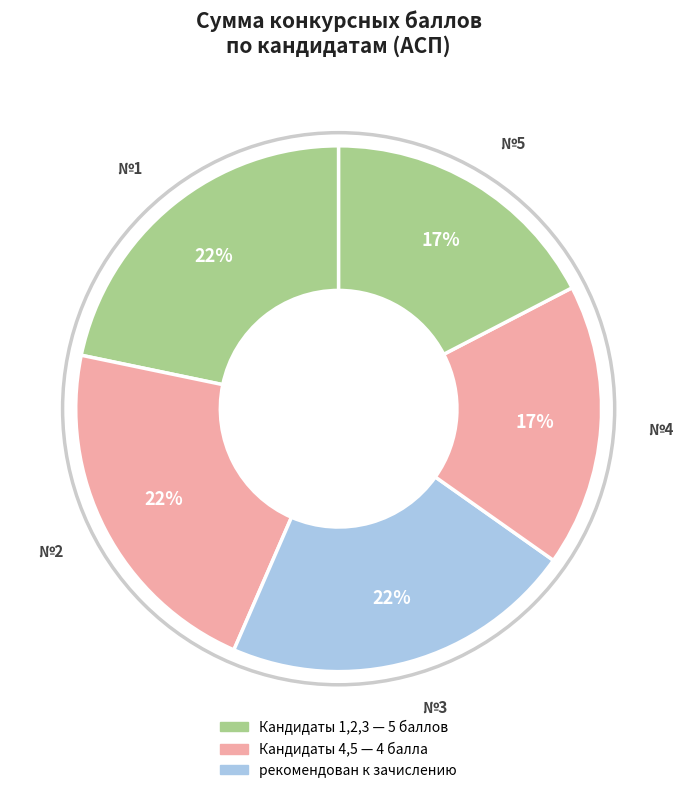

Which slice is the smallest?

4